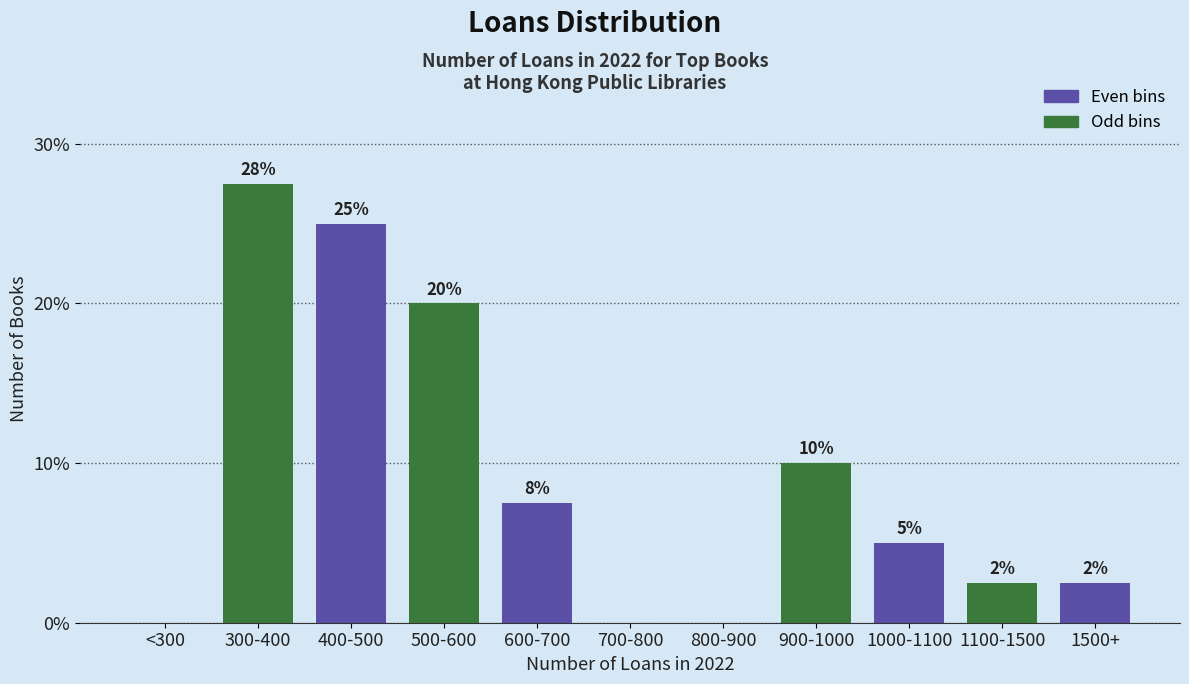

The chart shows a value of 0.0 at 800-900. True or false?

True